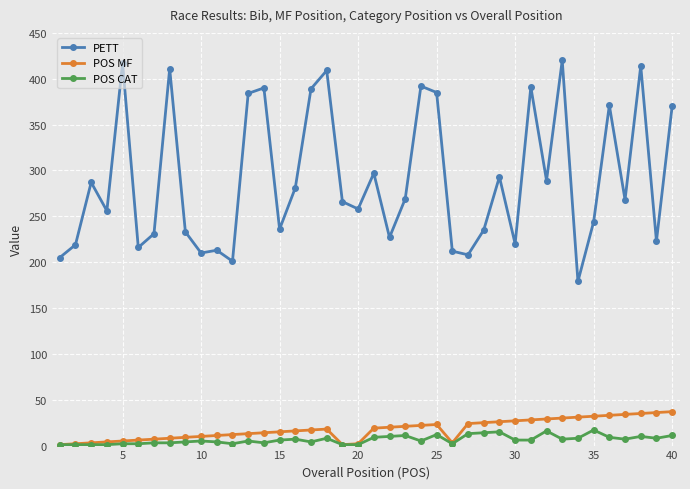

Which series has the largest range (max minus min)?

PETT